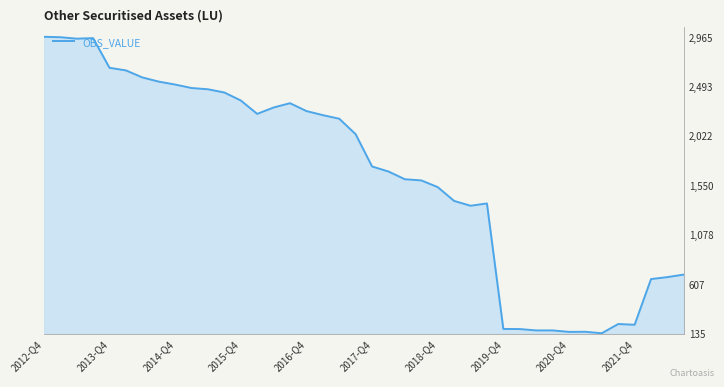

What is the difference between the maximum and minimum values?

2830